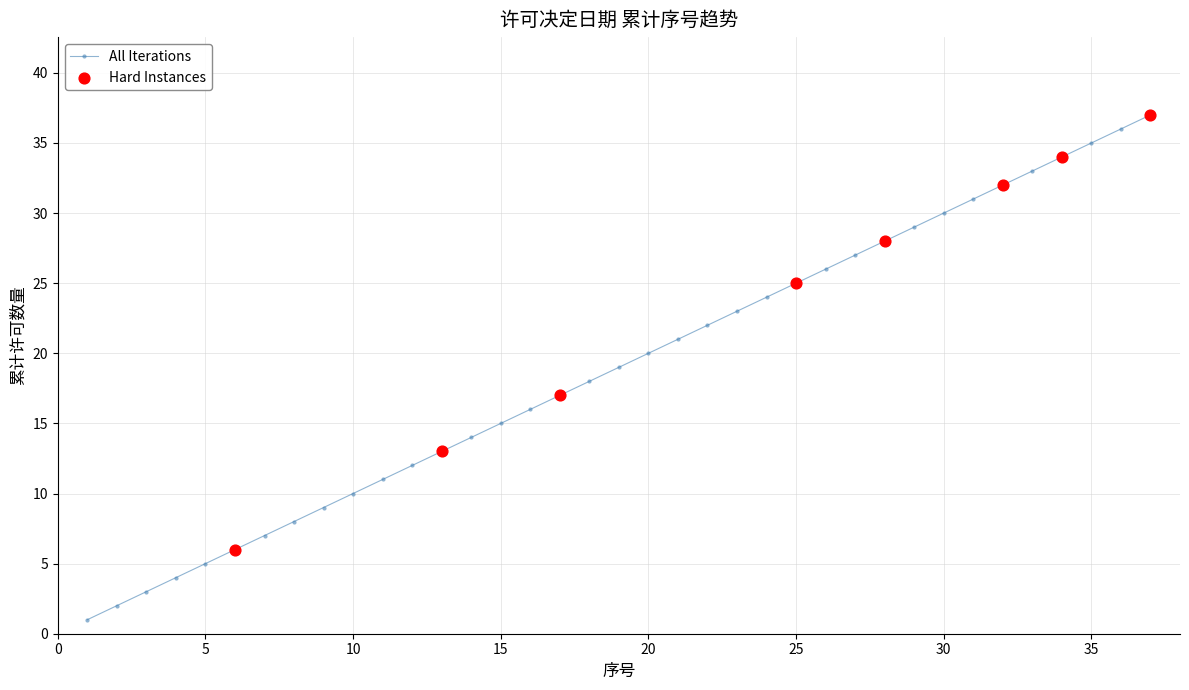

True or false: there are more than 1 points higher than both neighbors.

False